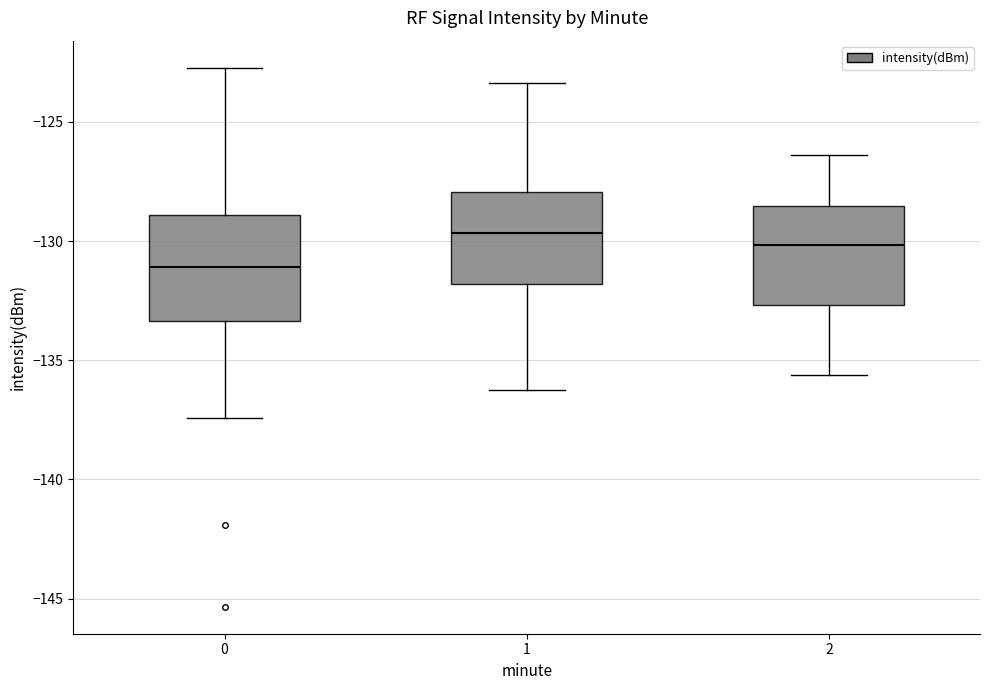

Reading left to right, read every box against the y-axis: the position of its median line, the range the box covers, and the ends of its whiskers. The values are not printed on the chart, so give them approximately, as read against the axis.

0: median -131.0, box -133.5 to -129.0, whiskers -137.5 to -122.5
1: median -129.5, box -132.0 to -128.0, whiskers -136.5 to -123.5
2: median -130.0, box -132.5 to -128.5, whiskers -135.5 to -126.5